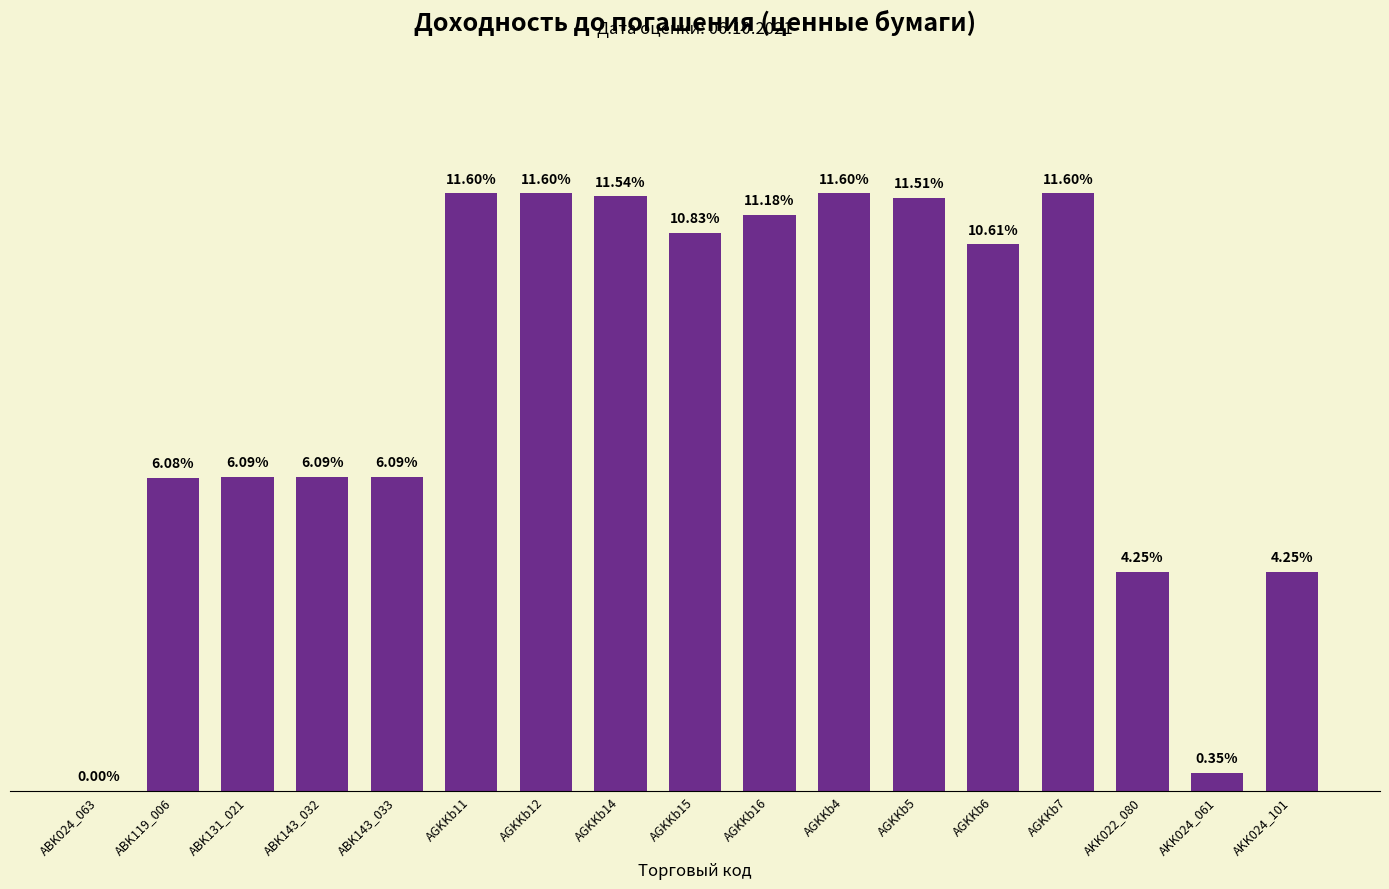

Which has a higher value, AKK024_101 or ABK024_063?

AKK024_101